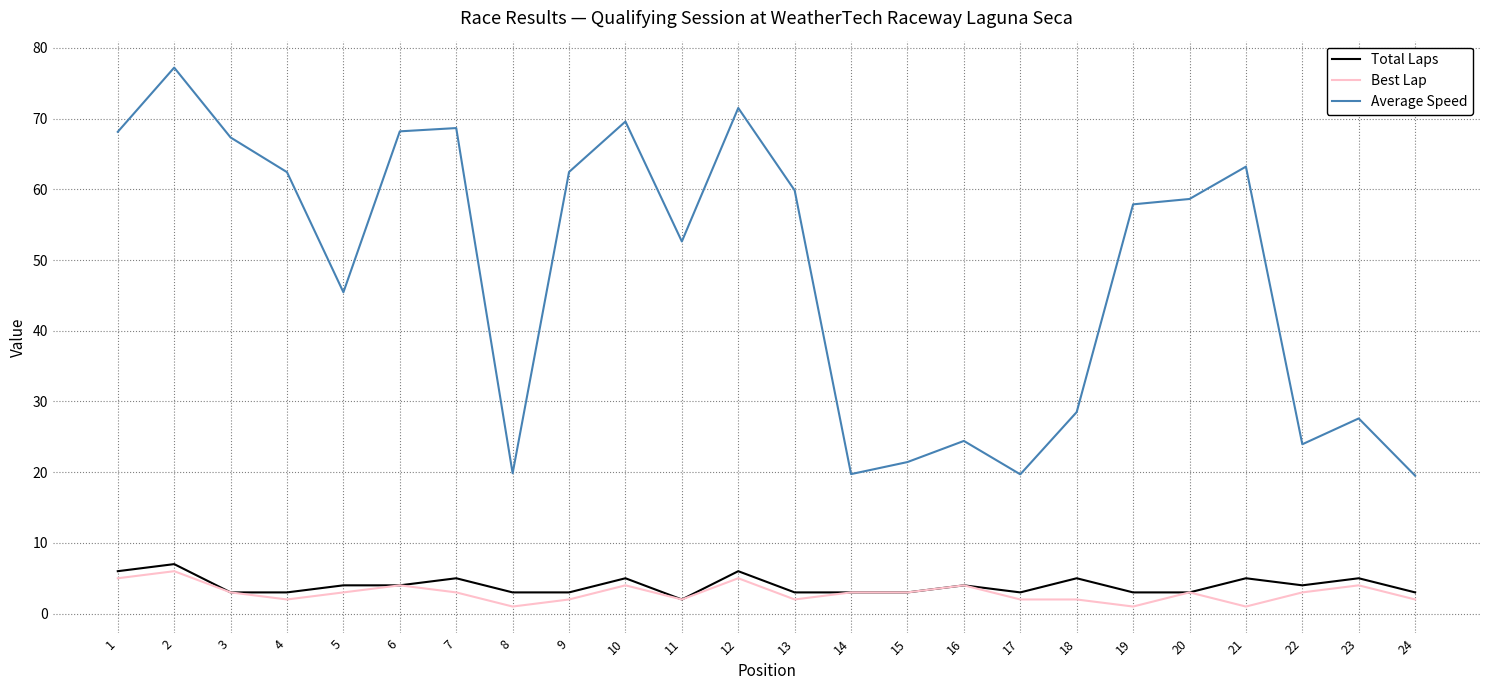

How many categories are shown in the chart?

24